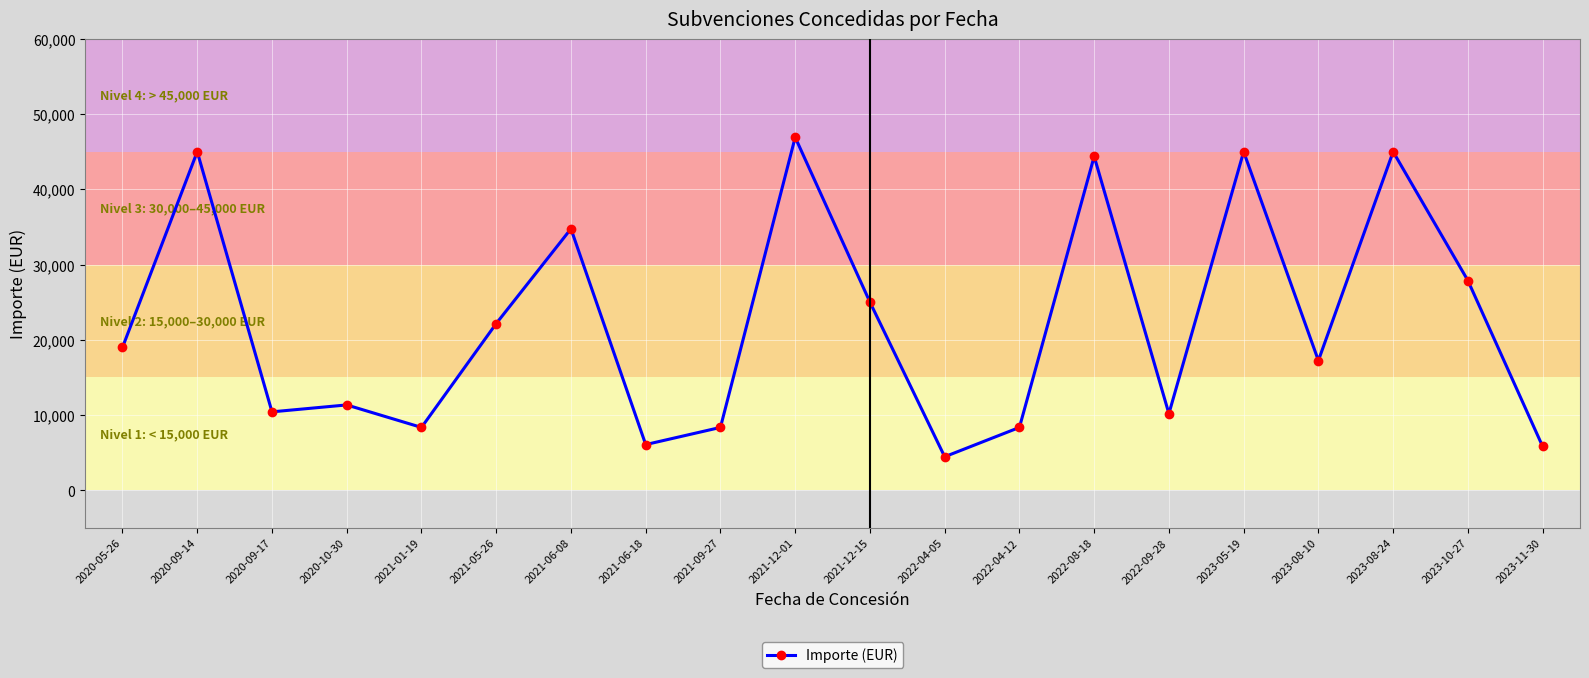

What is the difference between the second highest and second lowest values?

39193.4